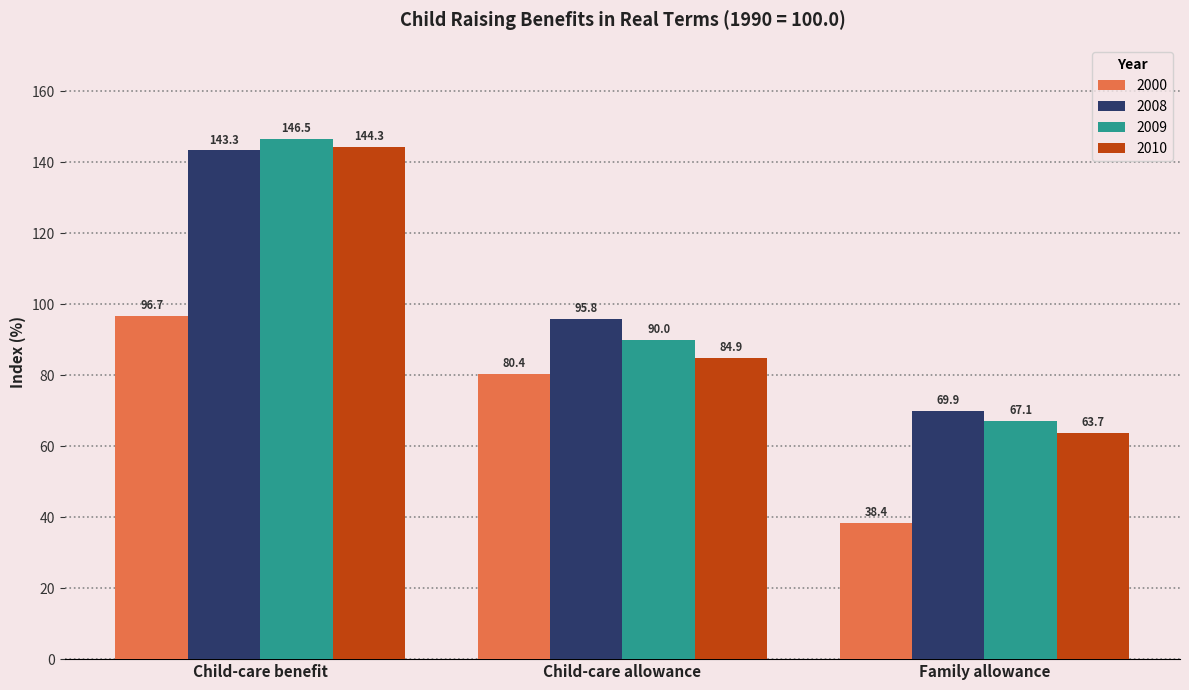

Which series has the widest spread of values?

2010